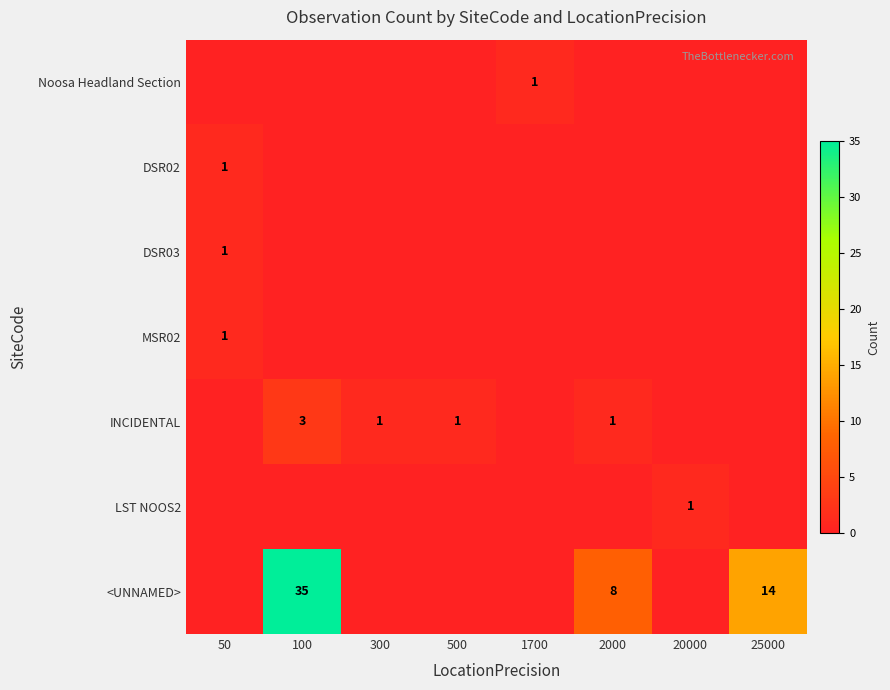

Is it true that <UNNAMED> equals 11 at 100?

False